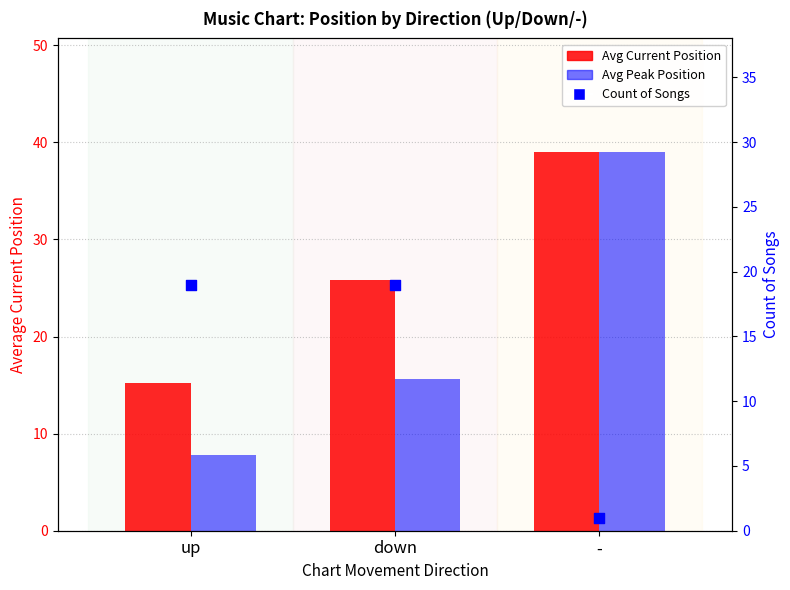

At how many categories does at least one series exceed 1?

3